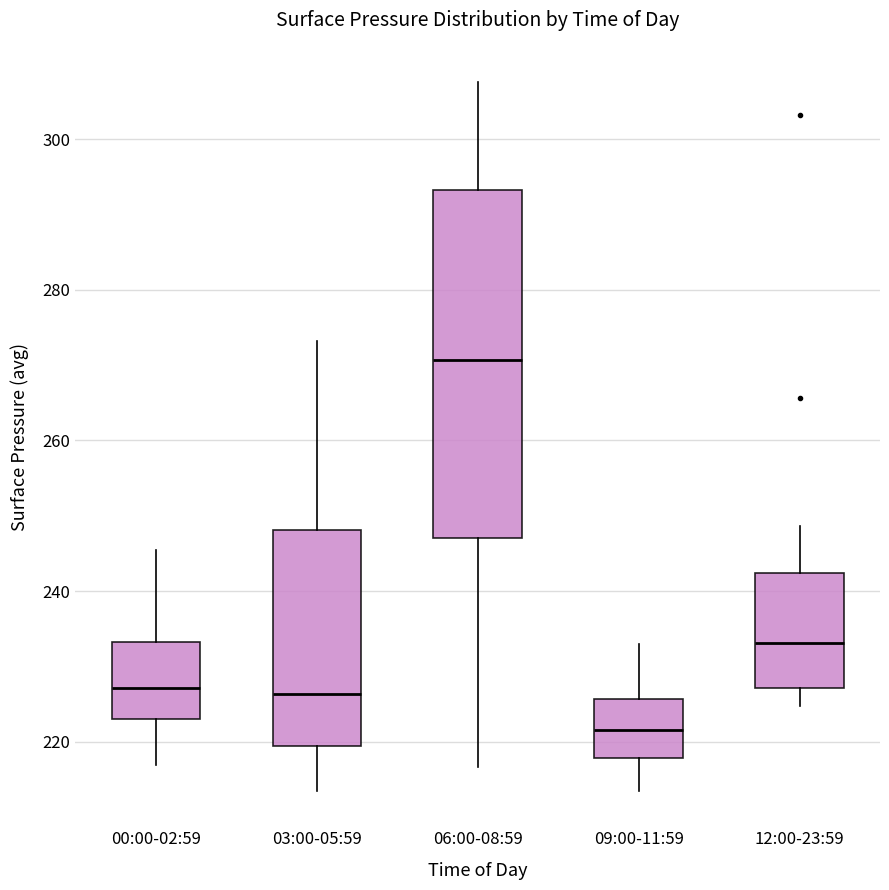

Reading left to right, transcribe this box plot: for each box, give where its median line is, the range the box spans, and where its two whiskers end, as read against the y-axis. The values are not printed on the chart, so give them approximately, as read against the axis.

00:00-02:59: median 228, box 222 to 234, whiskers 216 to 246
03:00-05:59: median 226, box 220 to 248, whiskers 214 to 274
06:00-08:59: median 270, box 248 to 294, whiskers 216 to 308
09:00-11:59: median 222, box 218 to 226, whiskers 214 to 232
12:00-23:59: median 234, box 228 to 242, whiskers 224 to 248